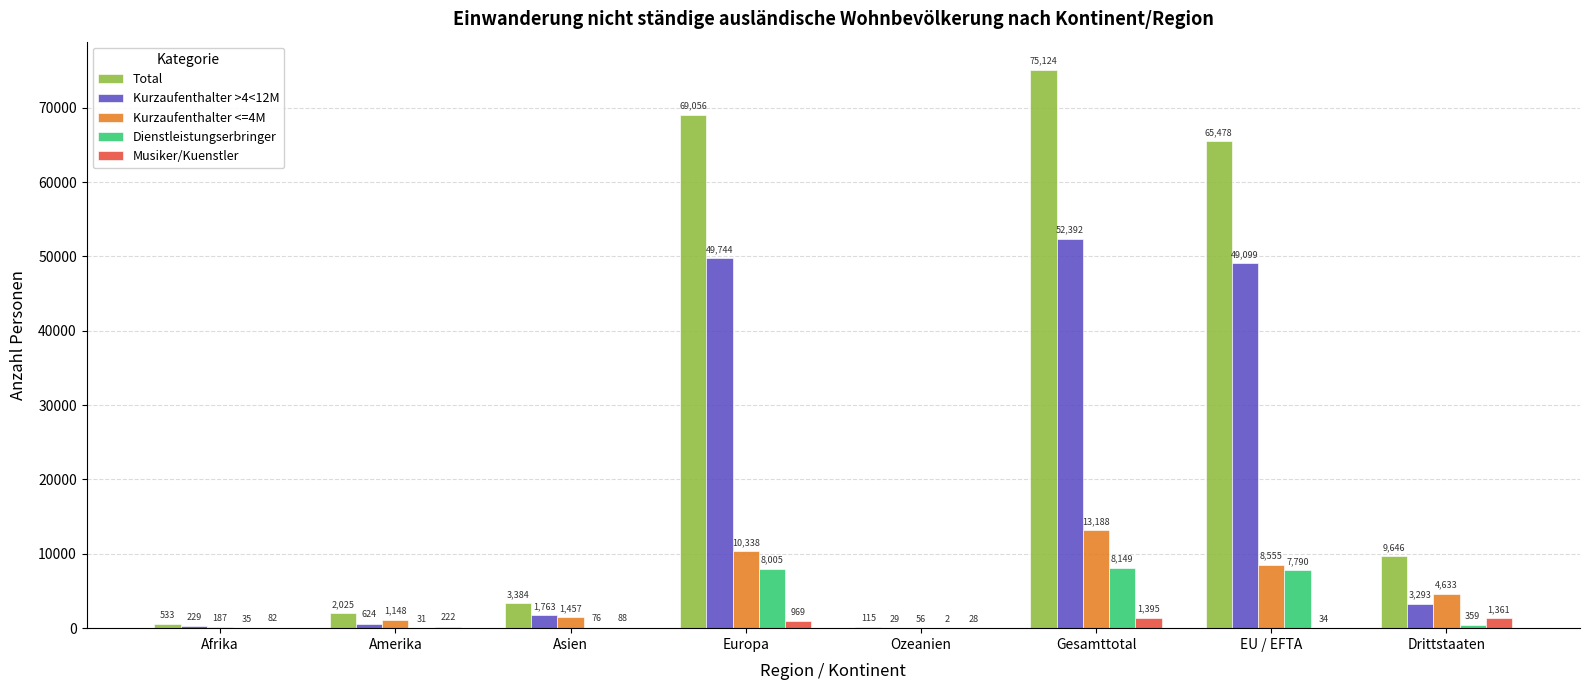

The Kurzaufenthalter >4<12M series shows 5877 at Drittstaaten. True or false?

False